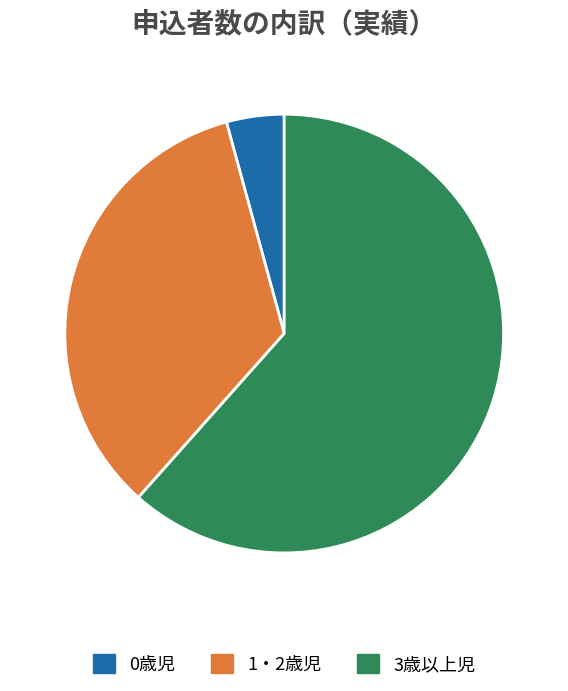

Is it true that 1・2歳児 is 27% of the pie?

False